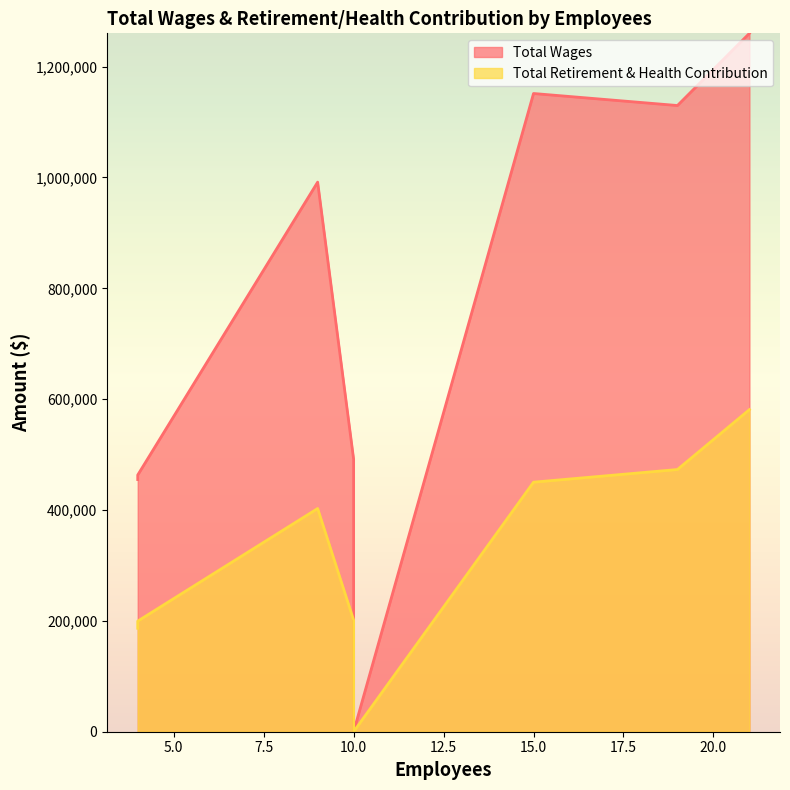

True or false: Total Wages has more than 0 interior local peaks.

False